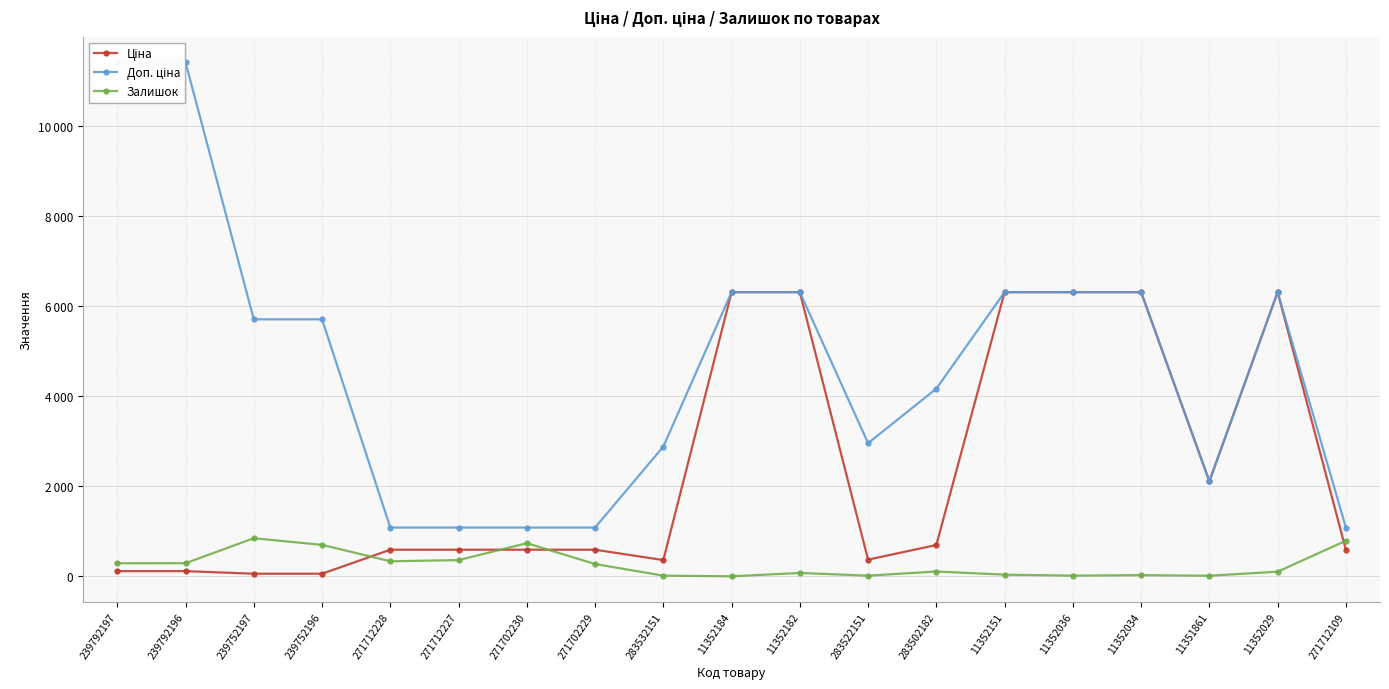

Is the value of Ціна at 239752196 greater than the value of Залишок at 283522151?

Yes